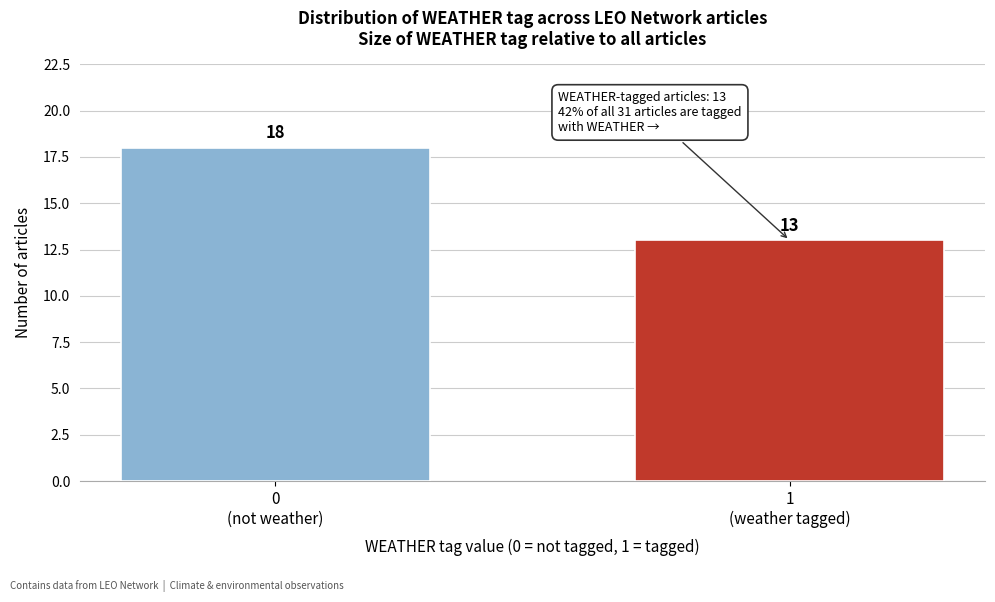

Reading right to left, transcribe all the data shown in this chart.

13	18